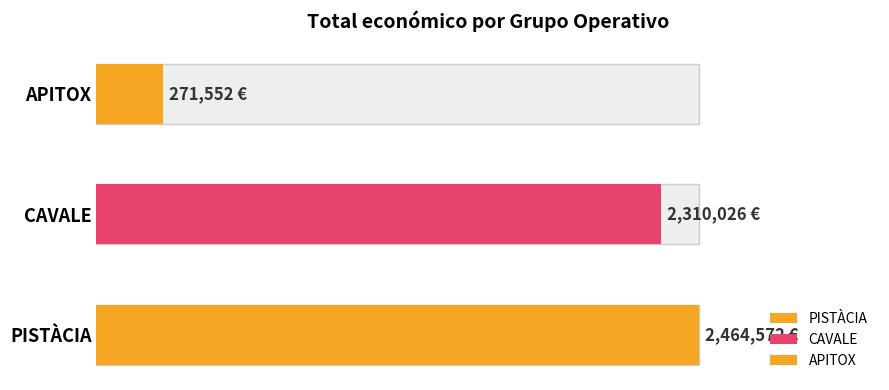

At which category does the chart reach its peak across all series?

PISTÀCIA